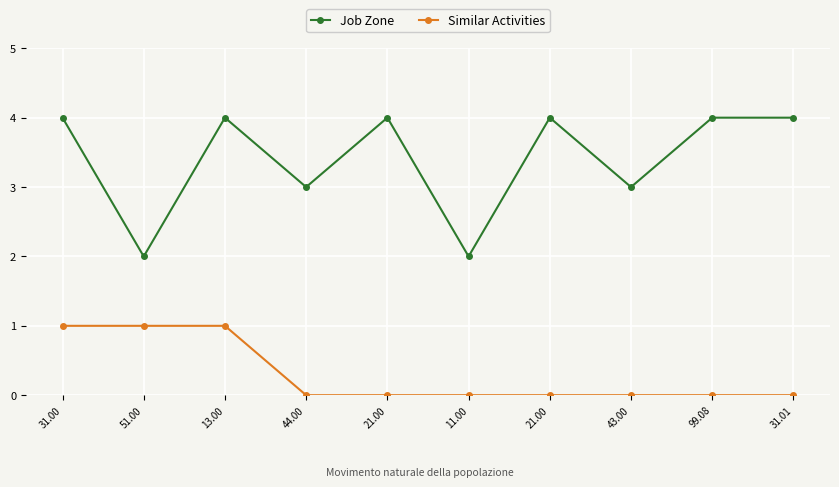

List the labels in order of Similar Activities value, largest first.

31.00, 51.00, 13.00, 44.00, 21.00, 11.00, 21.00, 43.00, 99.08, 31.01